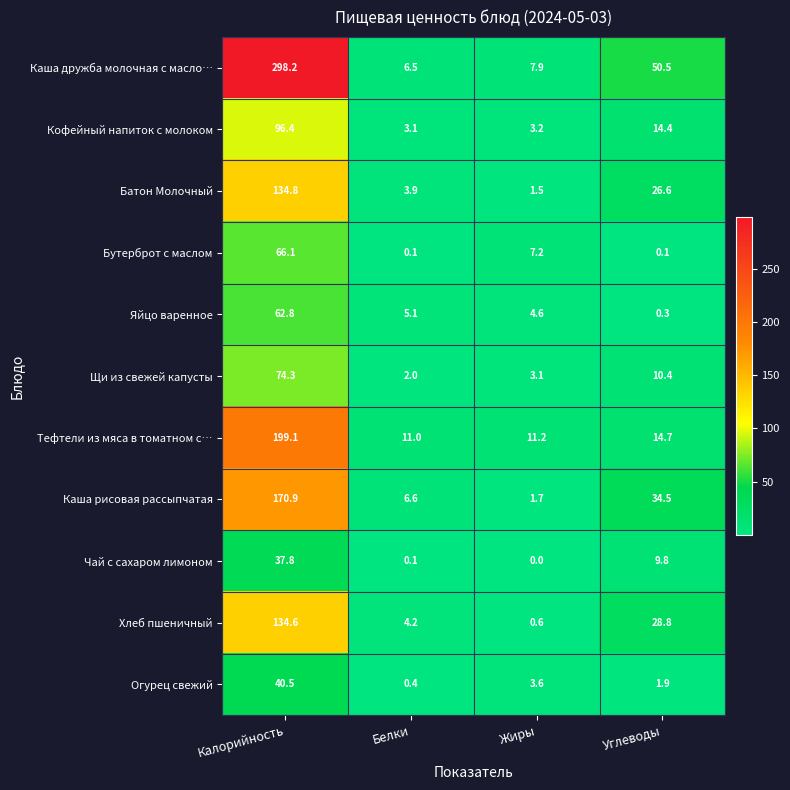

Which category has the lowest value in the Кофейный напиток с молоком series?

Белки